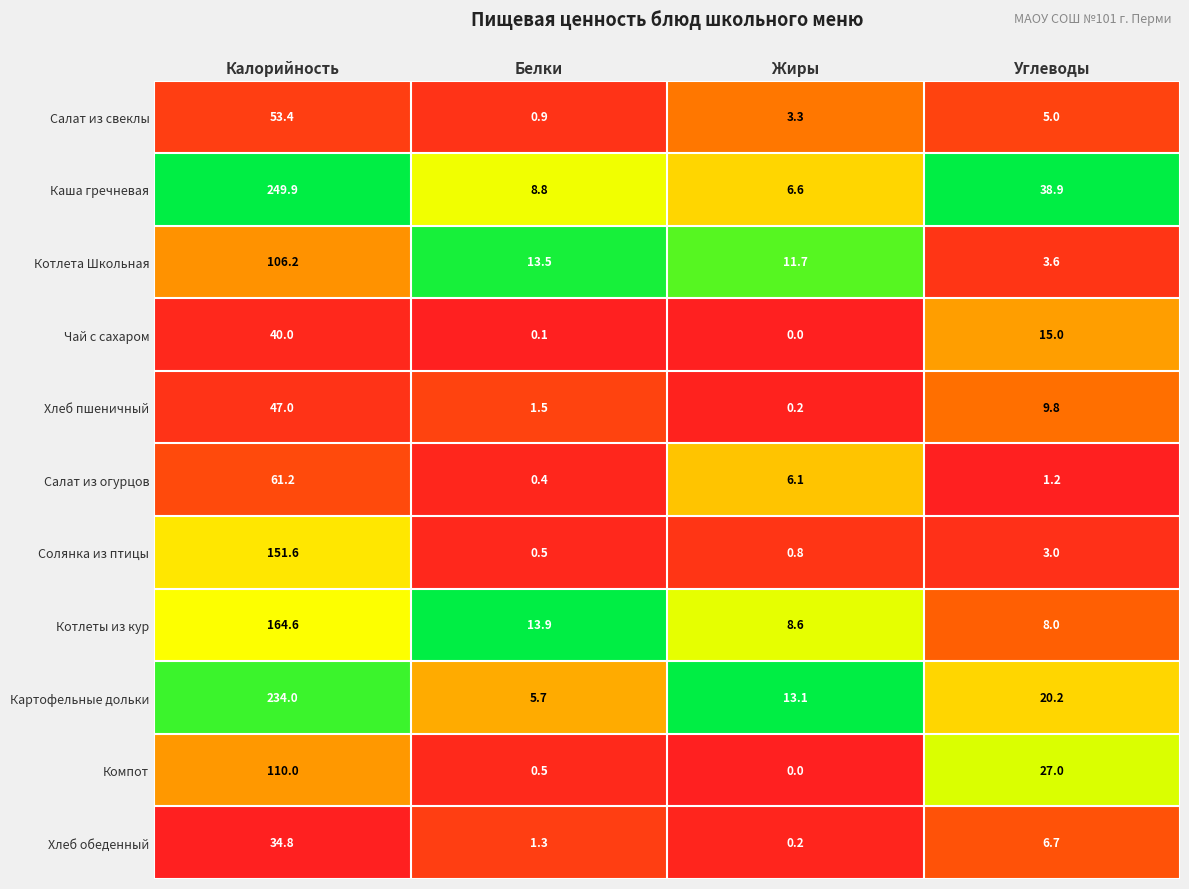

At which label is Котлета Школьная closest to 54?

Белки